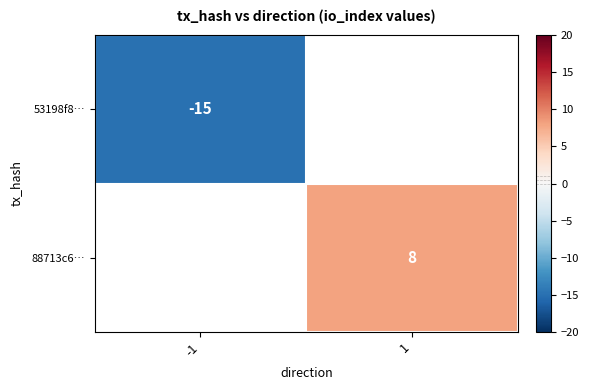

How many series are shown in this chart?

2